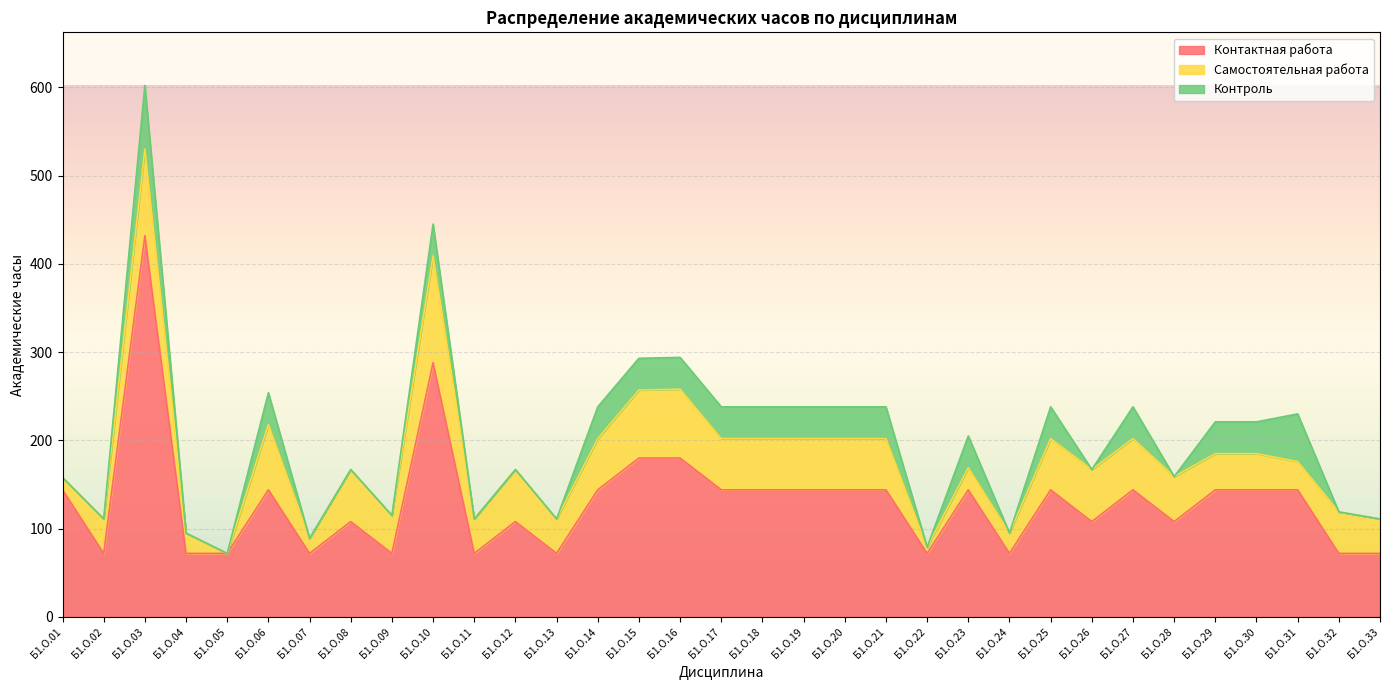

Between Б1.О.18 and Б1.О.27, which series saw the biggest shift?

Контактная работа